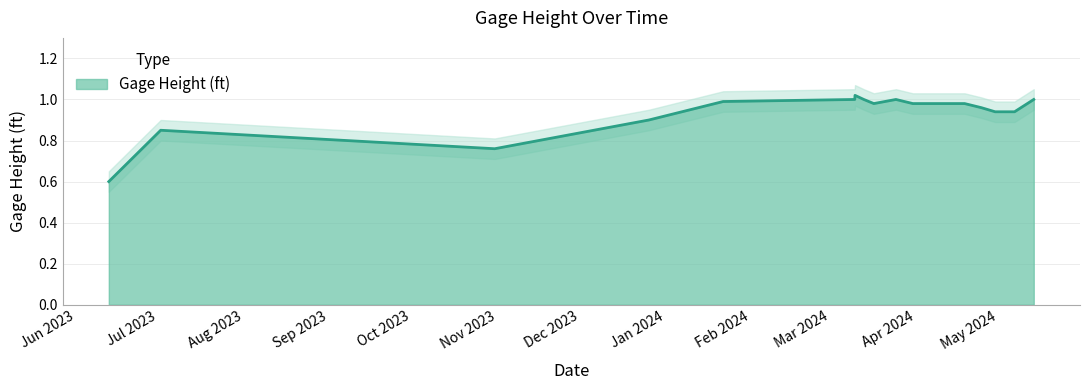

True or false: there are more than 0 points higher than both neighbors.

True